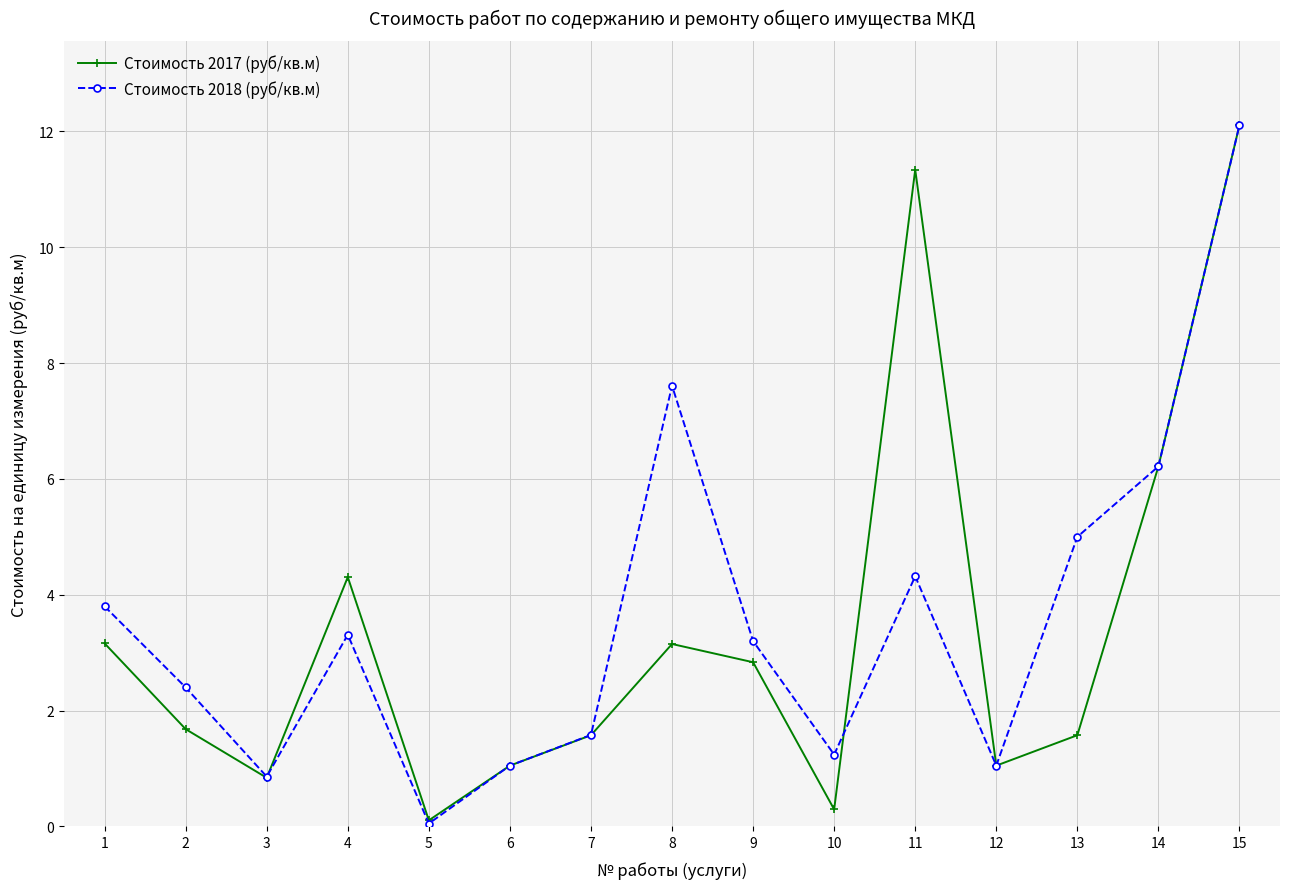

Count the number of data series in this chart.

2